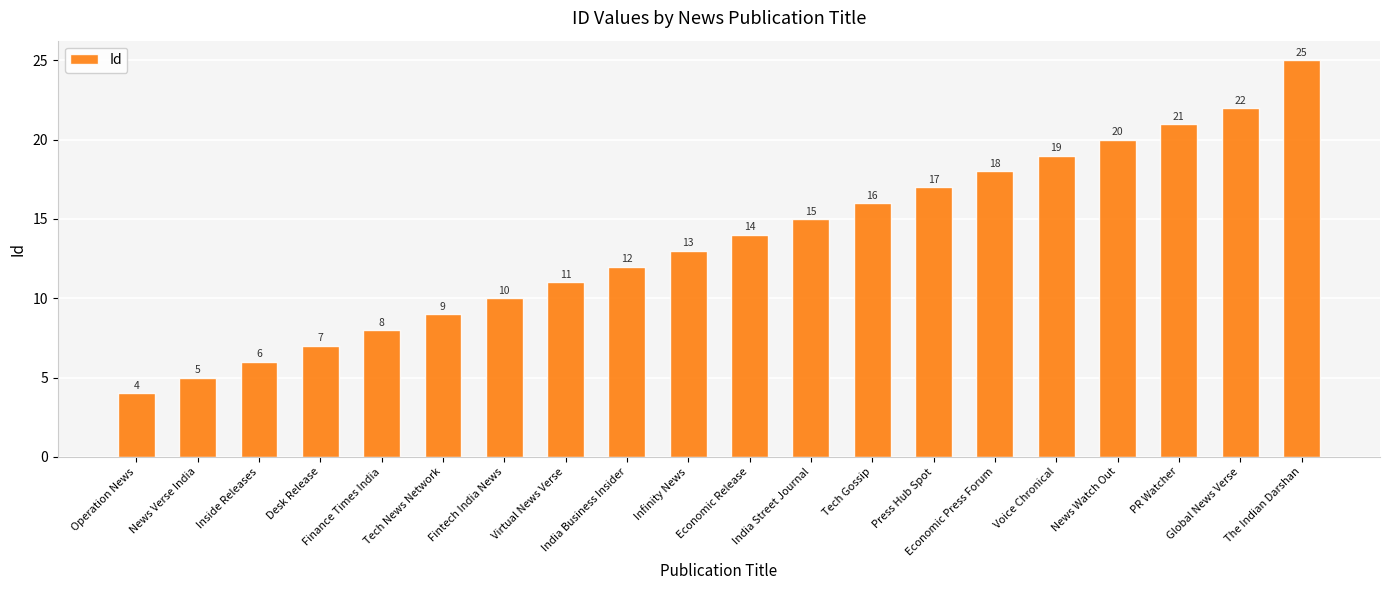

How many bars are there in total?

20